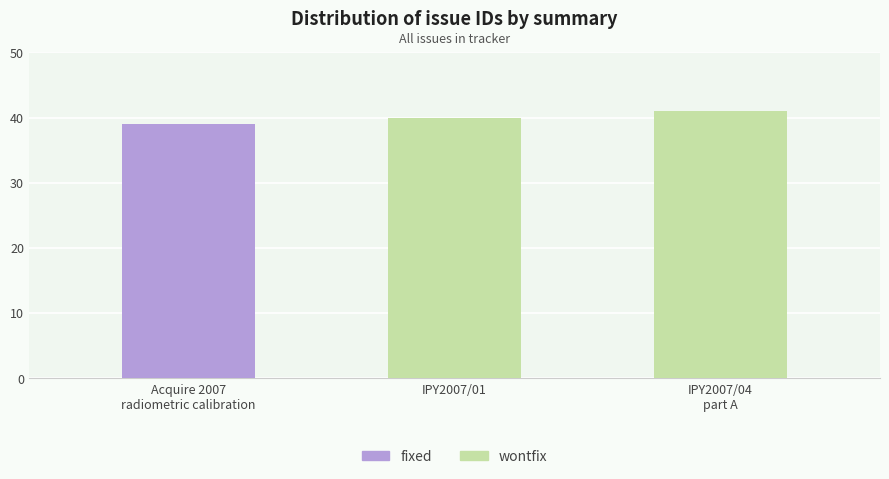

The value at IPY2007/04 part A is 25. True or false?

False